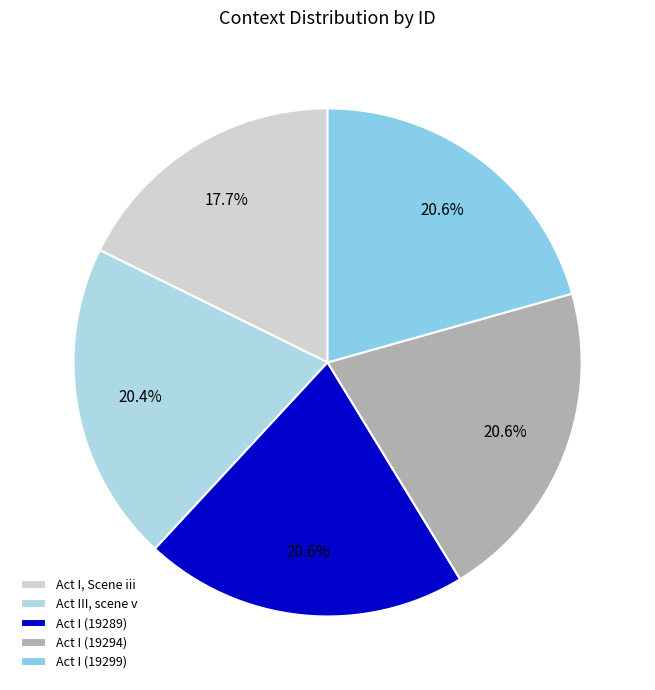

Which slice is the largest?

Act I (19299)